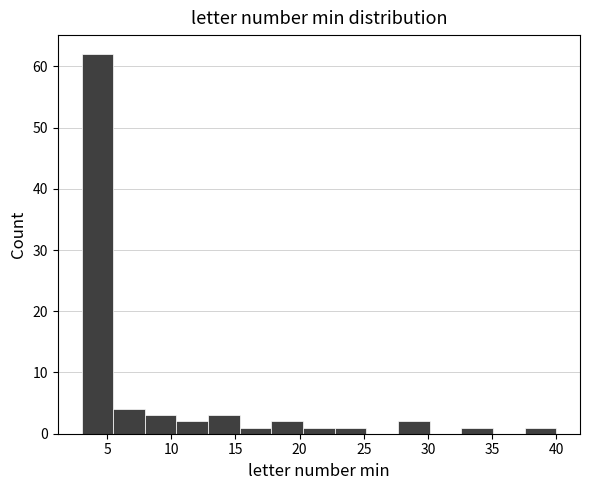

Over which range of the x-axis is the bar tallest?

3.0 to 5.5